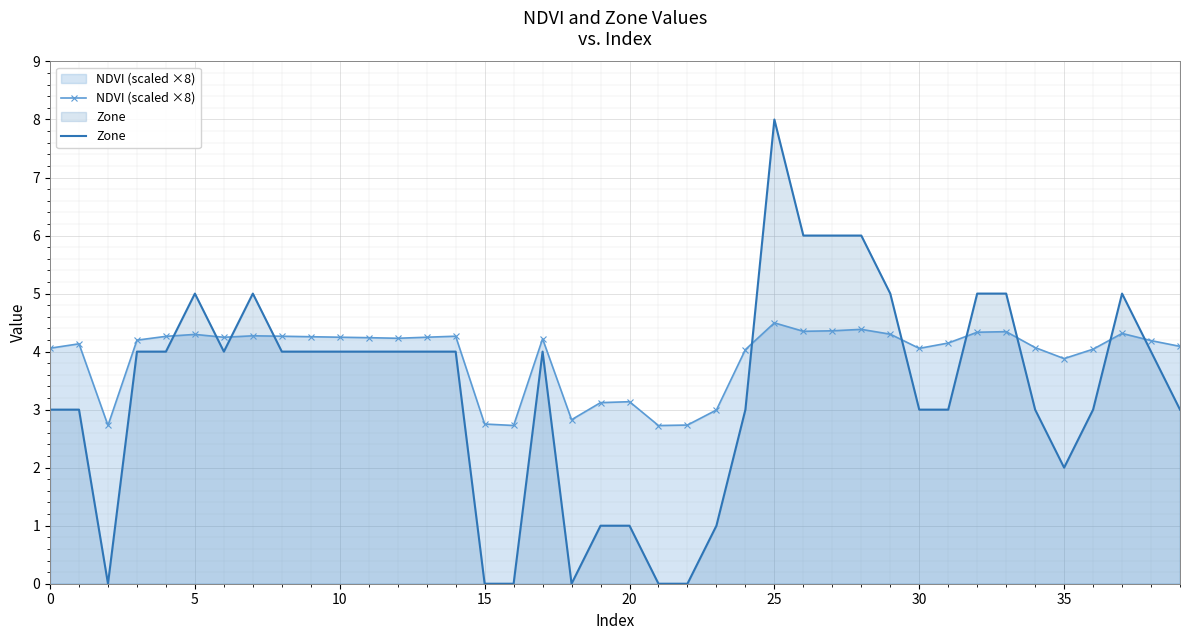

True or false: NDVI (scaled ×8) has more than 0 interior local peaks.

True